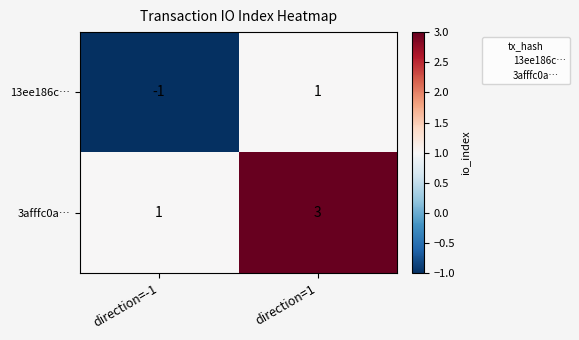

Count the number of categories in the chart.

2